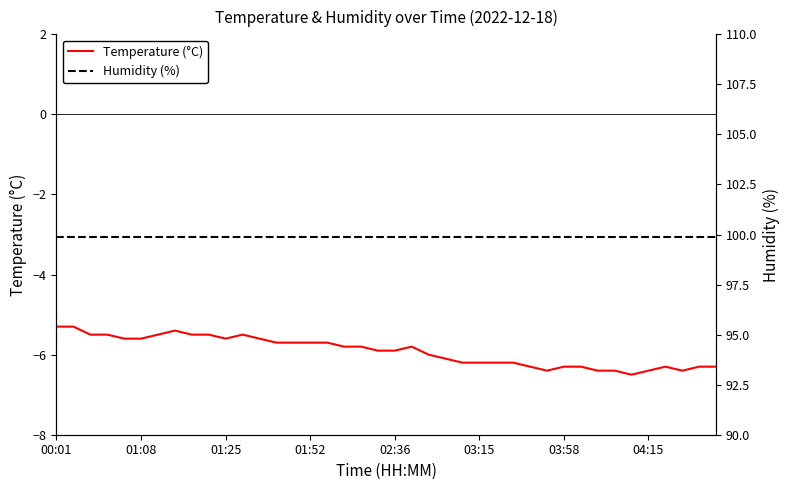

What is the approximate value of Temperature (°C) at 03:15?

-6.2